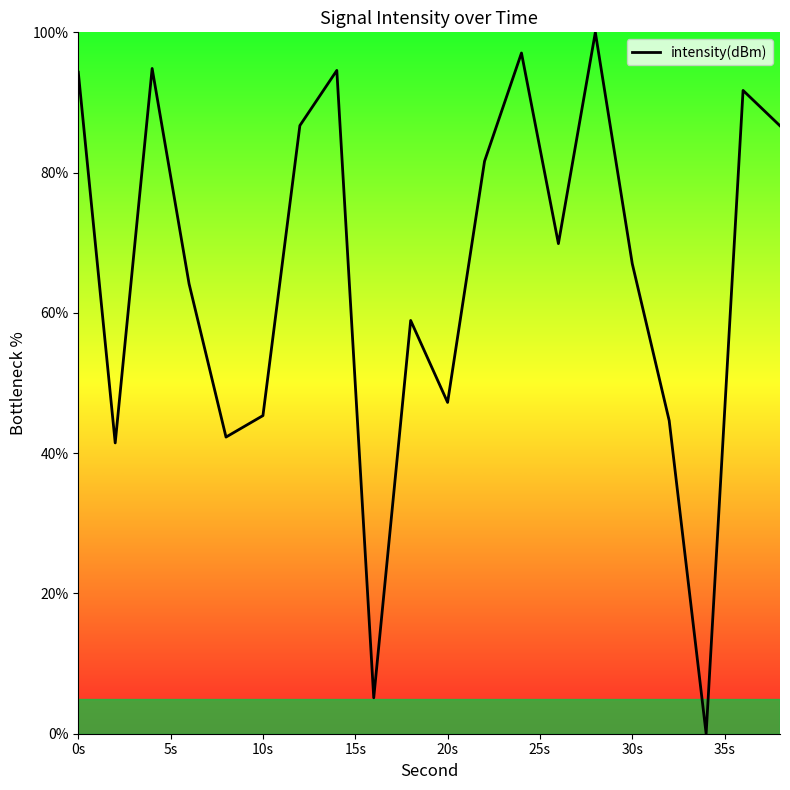

What is the difference between the maximum and minimum values?

100.0